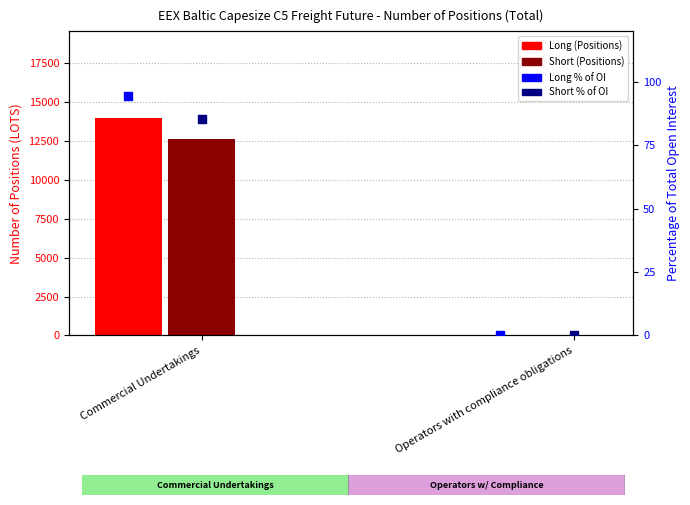

What are all the series names shown in the legend?

Long (Positions), Short (Positions), Long % of OI, Short % of OI